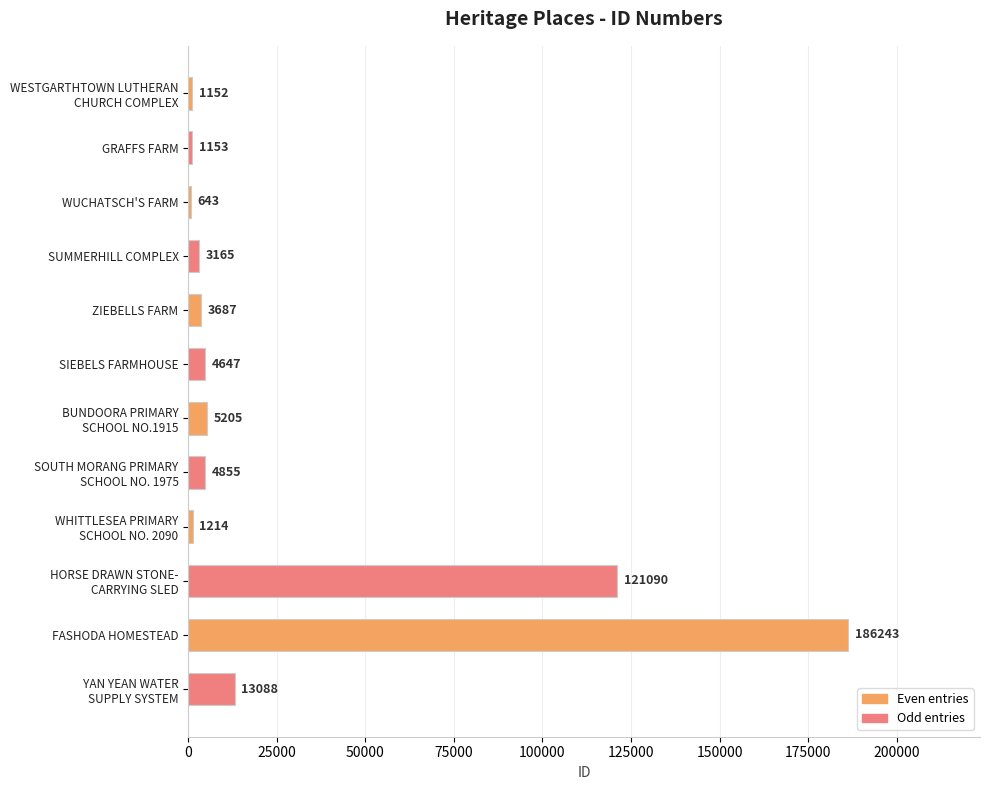

What value does the data have at SUMMERHILL COMPLEX, to the nearest 100?

3200